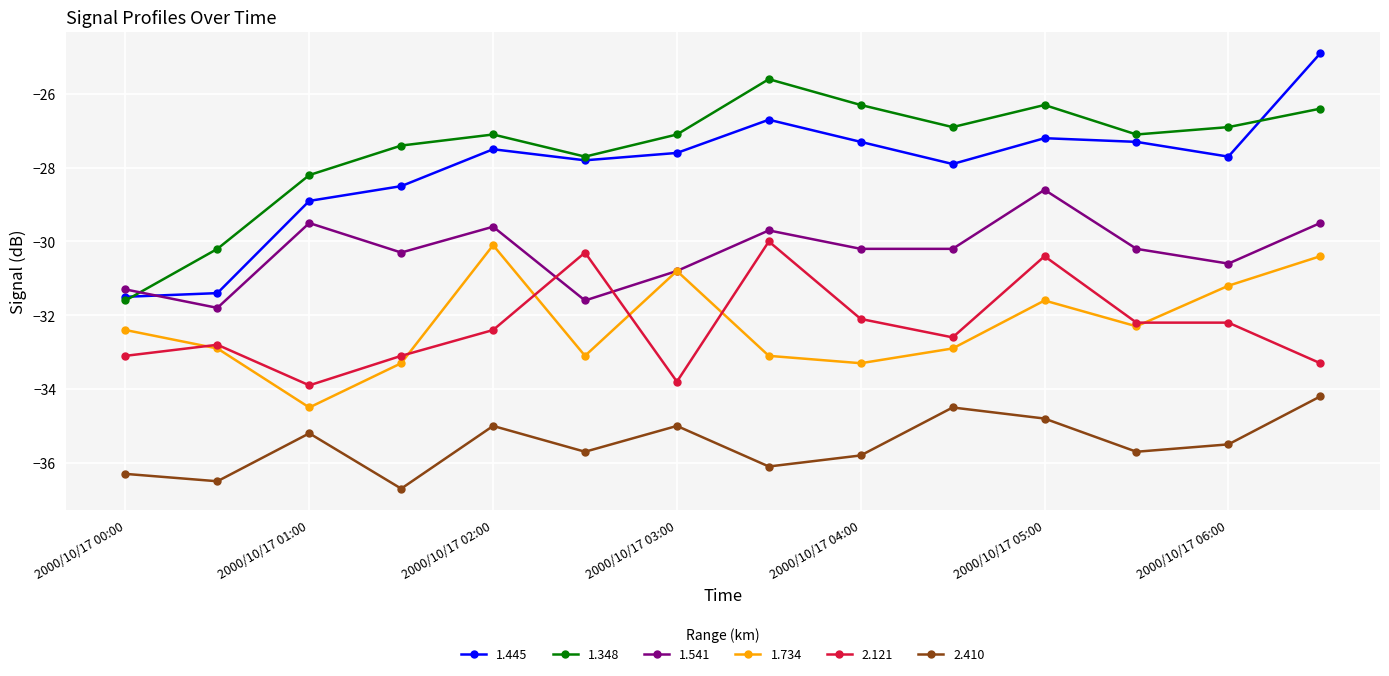

Which series has the largest range (max minus min)?

1.445